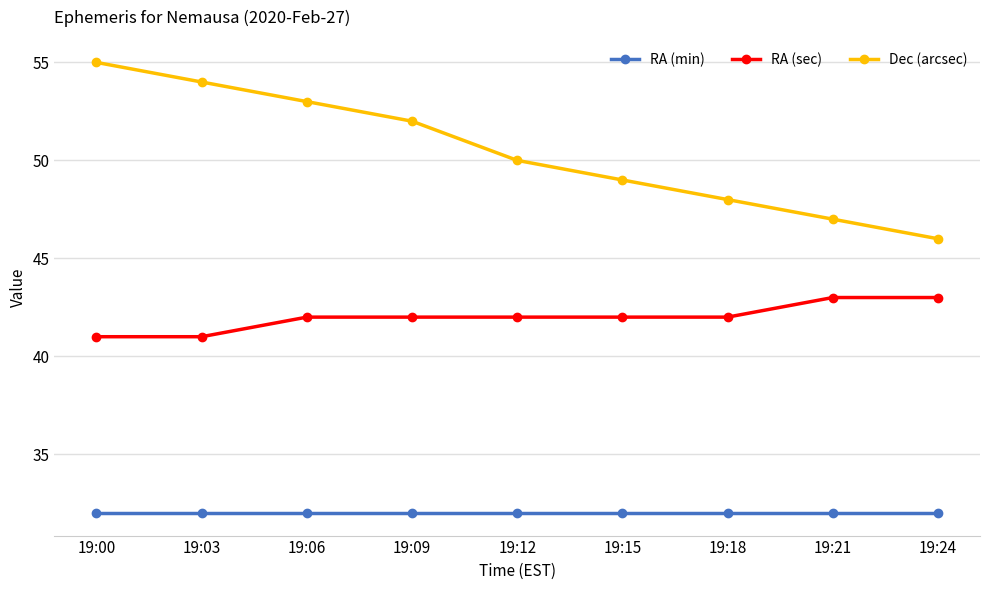

Does the chart display data point markers on the line(s)?

Yes